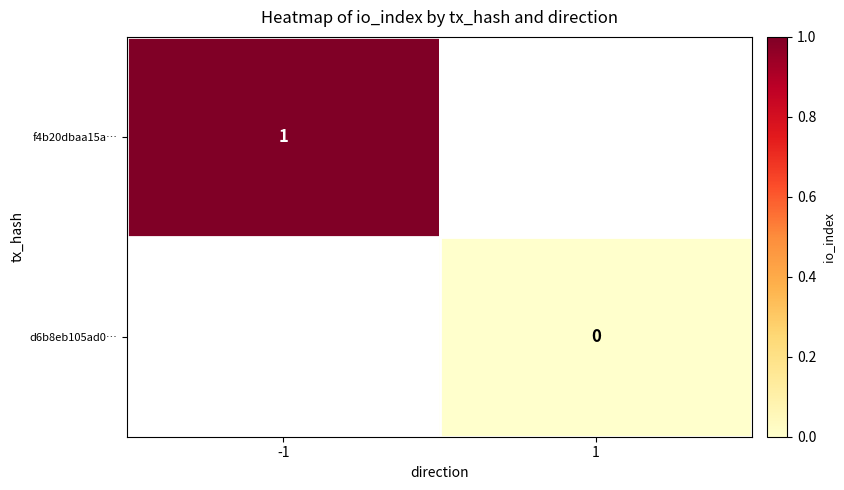

The value of f4b20dbaa15a… at -1 is 1. True or false?

True